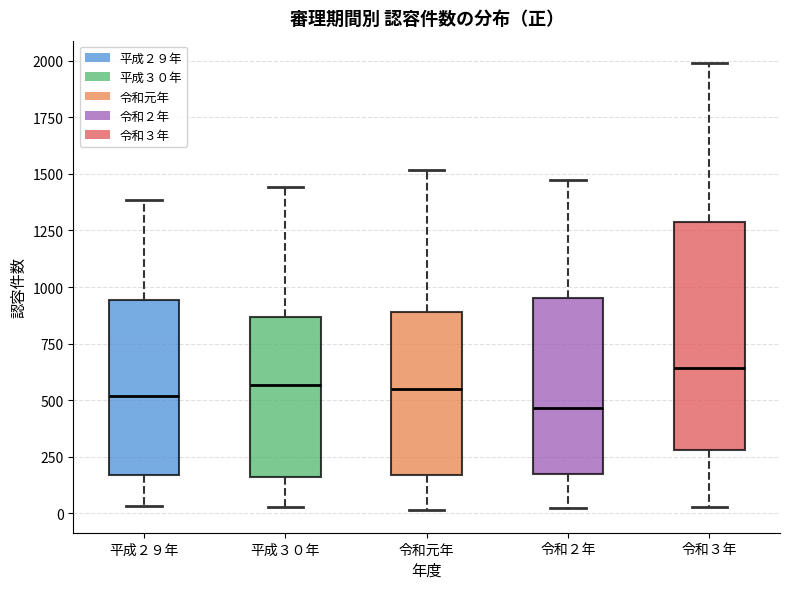

Reading left to right, read every box against the y-axis: the position of its median line, the range the box covers, and the ends of its whiskers. The values are not printed on the chart, so give them approximately, as read against the axis.

平成２９年: median 500, box 150 to 950, whiskers 50 to 1400
平成３０年: median 550, box 150 to 850, whiskers 50 to 1450
令和元年: median 550, box 150 to 900, whiskers 0 to 1500
令和２年: median 450, box 150 to 950, whiskers 0 to 1500
令和３年: median 650, box 300 to 1300, whiskers 50 to 2000